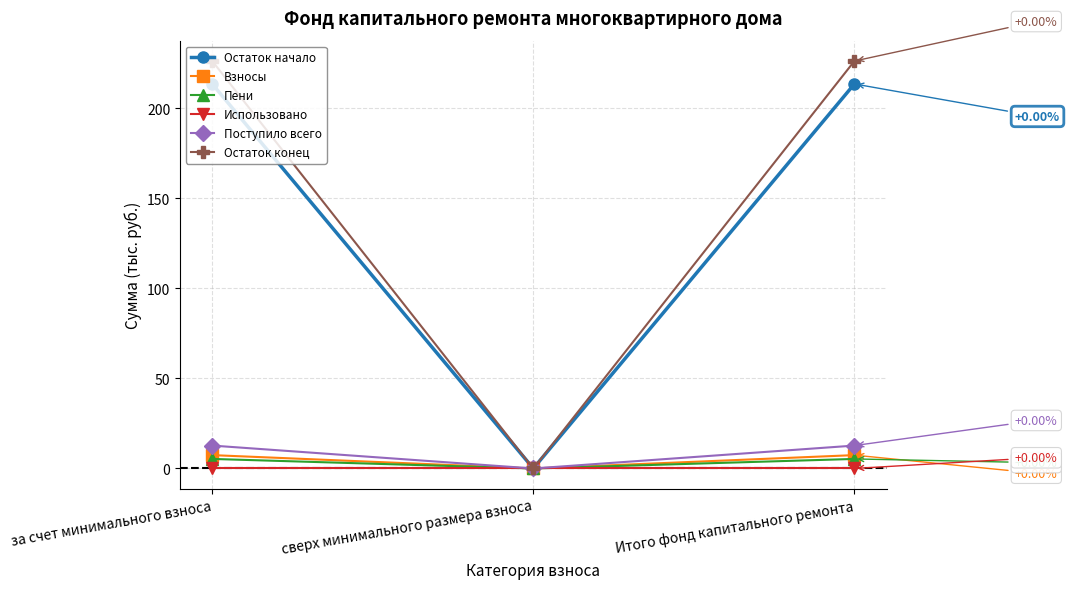

At за счет минимального взноса, list the series in order from smallest to largest.

Использовано, Пени, Взносы, Поступило всего, Остаток начало, Остаток конец